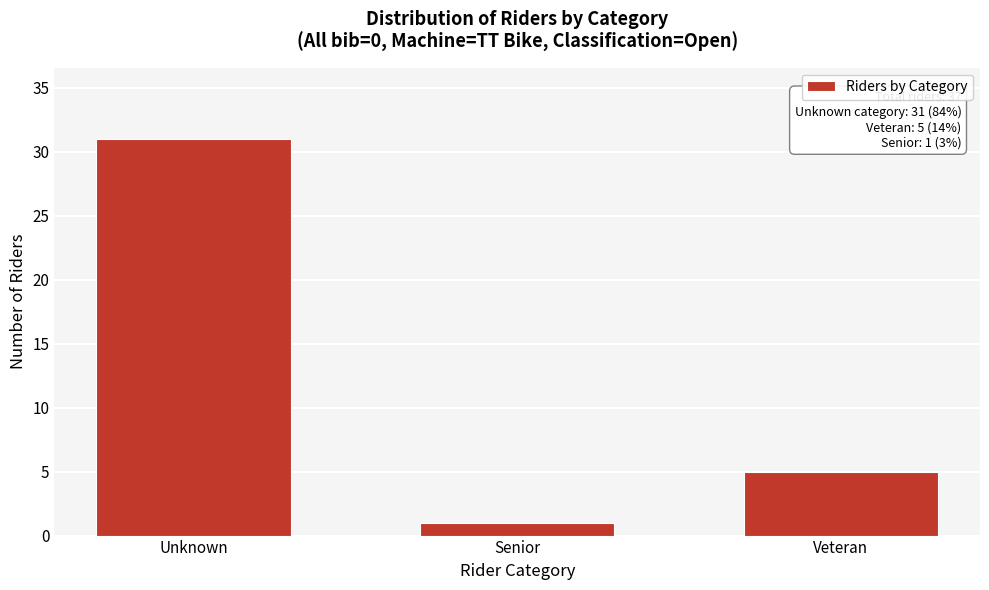

Reading left to right, extract all data points from this chart.

Unknown=31	Senior=1	Veteran=5